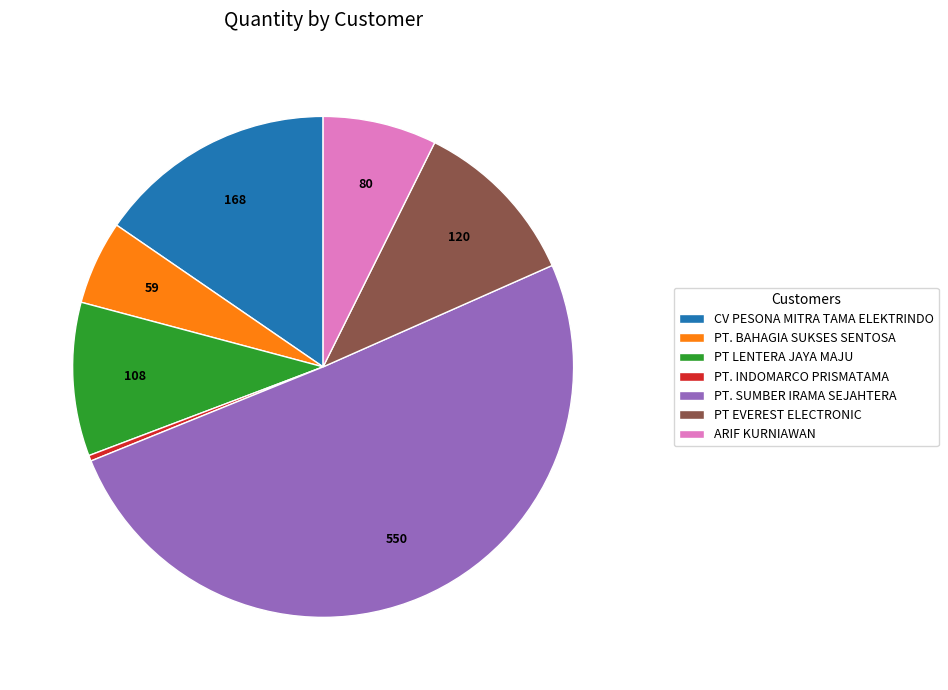

Combined, do PT. INDOMARCO PRISMATAMA and PT LENTERA JAYA MAJU account for over 50%?

No